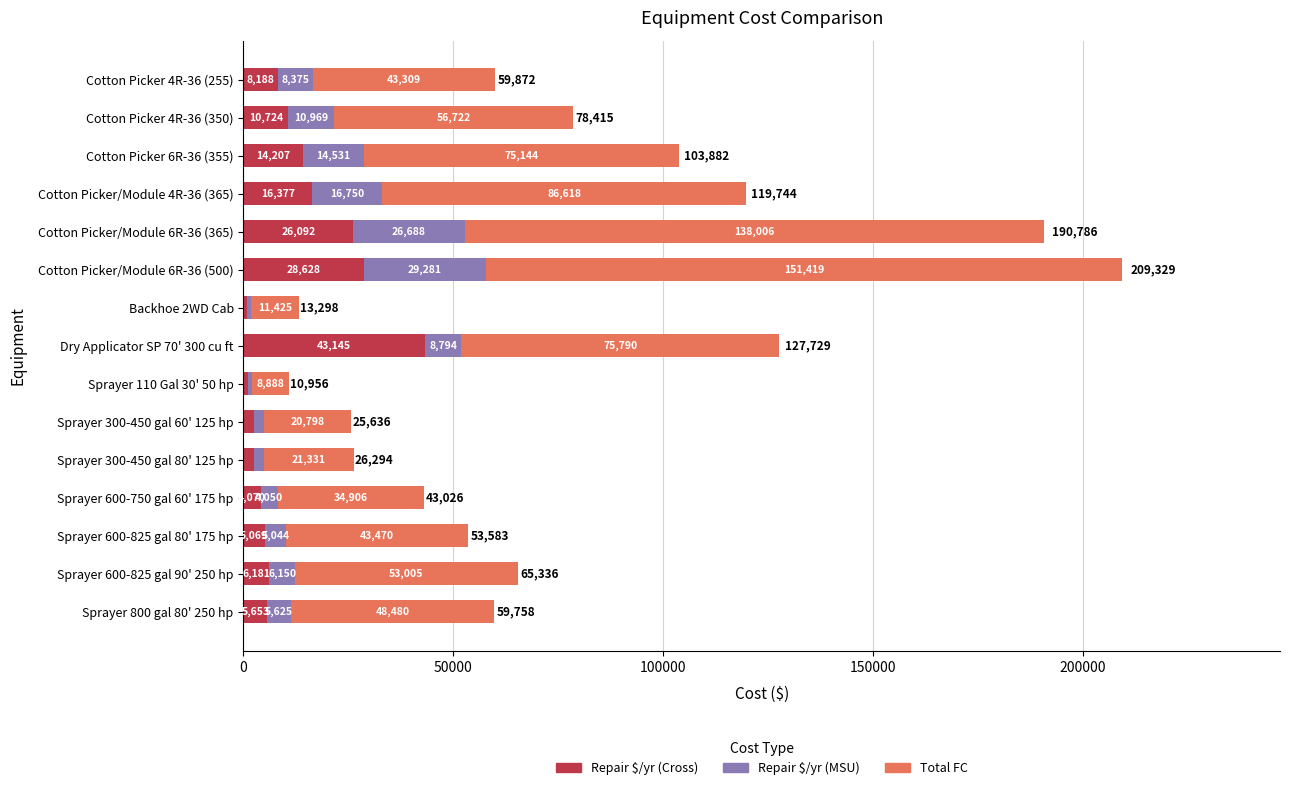

At which category is the sum across all series the highest?

Cotton Picker/Module 6R-36 (500)